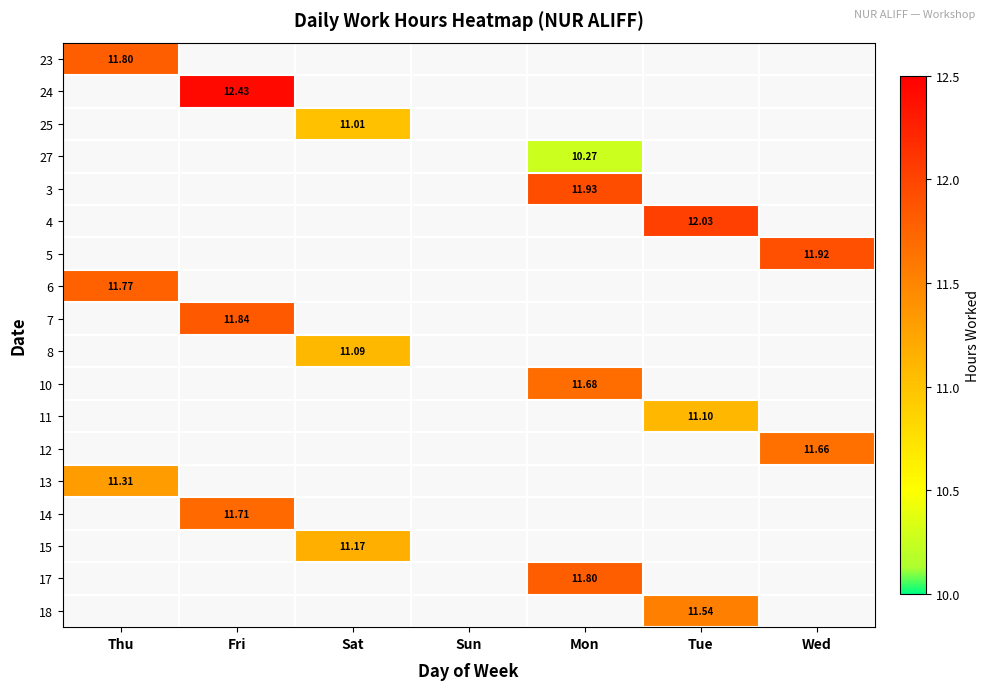

The 10 series shows 1.3 at Fri. True or false?

False